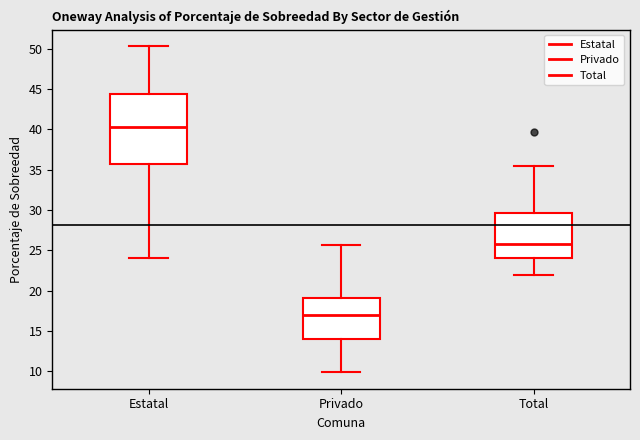

Reading left to right, transcribe this box plot: for each box, give where its median line is, the range the box spans, and where its two whiskers end, as read against the y-axis. The values are not printed on the chart, so give them approximately, as read against the axis.

Estatal: median 40.0, box 35.5 to 44.5, whiskers 24.0 to 50.5
Privado: median 17.0, box 14.0 to 19.0, whiskers 10.0 to 25.5
Total: median 26.0, box 24.0 to 29.5, whiskers 22.0 to 35.5